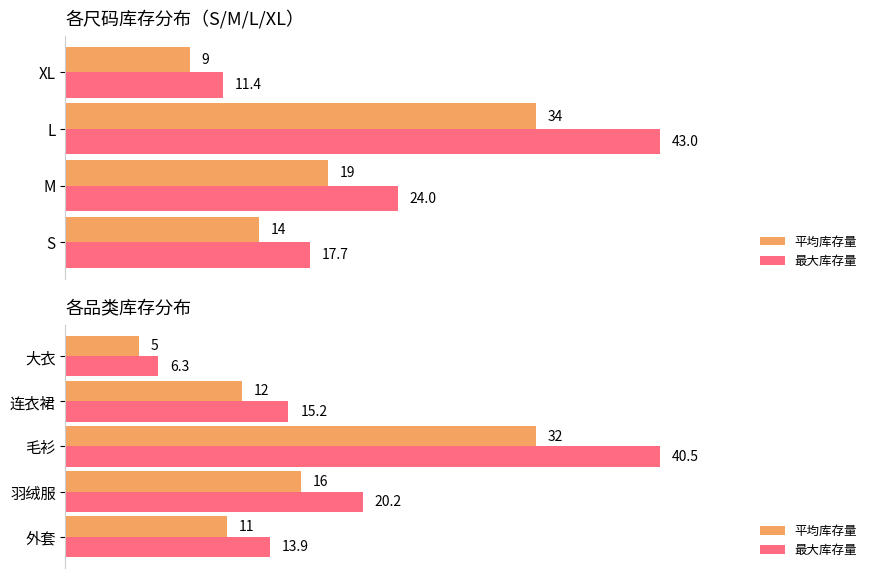

At 羽绒服, list the series in order from largest to smallest.

最大库存量, 平均库存量